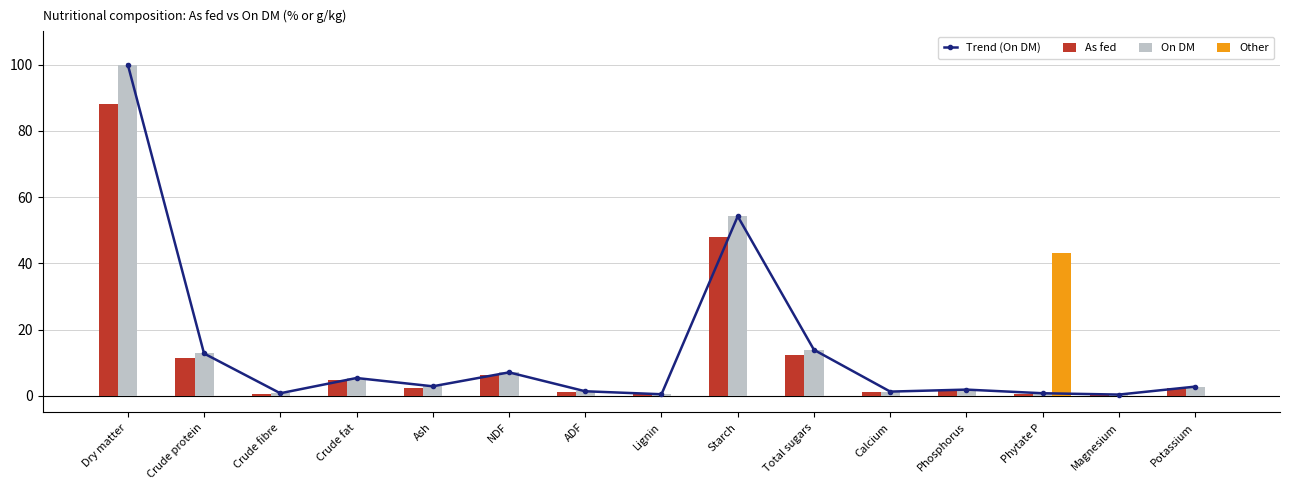

Reading left to right, transcribe all the data shown in this chart.

Trend (On DM): Dry matter=100.0	Crude protein=12.8	Crude fibre=0.8	Crude fat=5.4	Ash=2.9	NDF=7.1	ADF=1.4	Lignin=0.5	Starch=54.2	Total sugars=13.9	Calcium=1.3	Phosphorus=1.9	Phytate P=0.8	Magnesium=0.4	Potassium=2.8
As fed: Dry matter=88.2	Crude protein=11.3	Crude fibre=0.7	Crude fat=4.7	Ash=2.5	NDF=6.3	ADF=1.2	Lignin=0.5	Starch=47.8	Total sugars=12.2	Calcium=1.2	Phosphorus=1.7	Phytate P=0.7	Magnesium=0.3	Potassium=2.5
On DM: Dry matter=100.0	Crude protein=12.8	Crude fibre=0.8	Crude fat=5.4	Ash=2.9	NDF=7.1	ADF=1.4	Lignin=0.5	Starch=54.2	Total sugars=13.9	Calcium=1.3	Phosphorus=1.9	Phytate P=0.8	Magnesium=0.4	Potassium=2.8
Other: Dry matter=0.0	Crude protein=0.0	Crude fibre=0.0	Crude fat=0.0	Ash=0.0	NDF=0.0	ADF=0.0	Lignin=0.0	Starch=0.0	Total sugars=0.0	Calcium=0.0	Phosphorus=0.0	Phytate P=43.0	Magnesium=0.0	Potassium=0.0